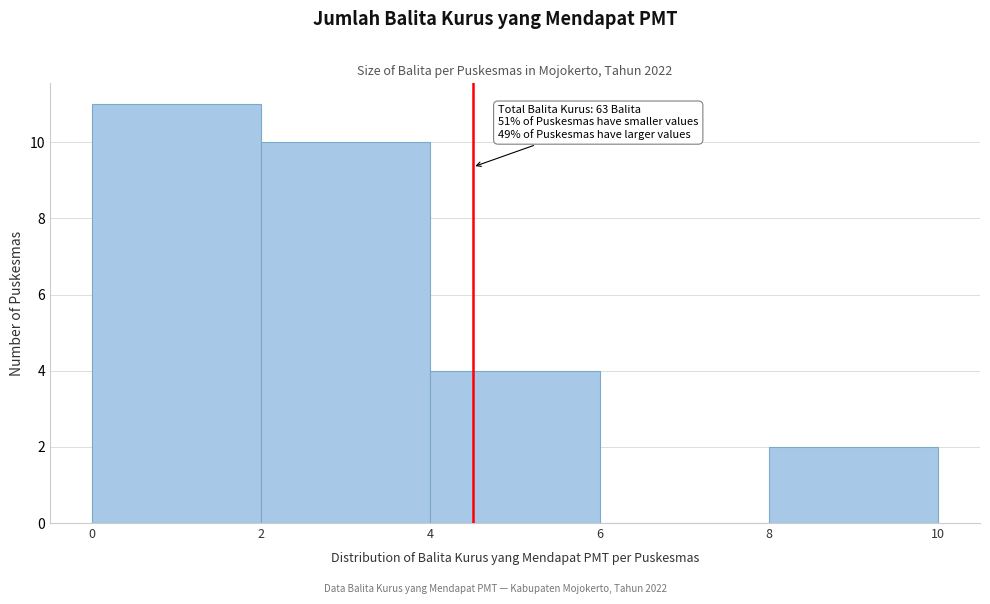

Over which range of the x-axis is the bar tallest?

0 to 2